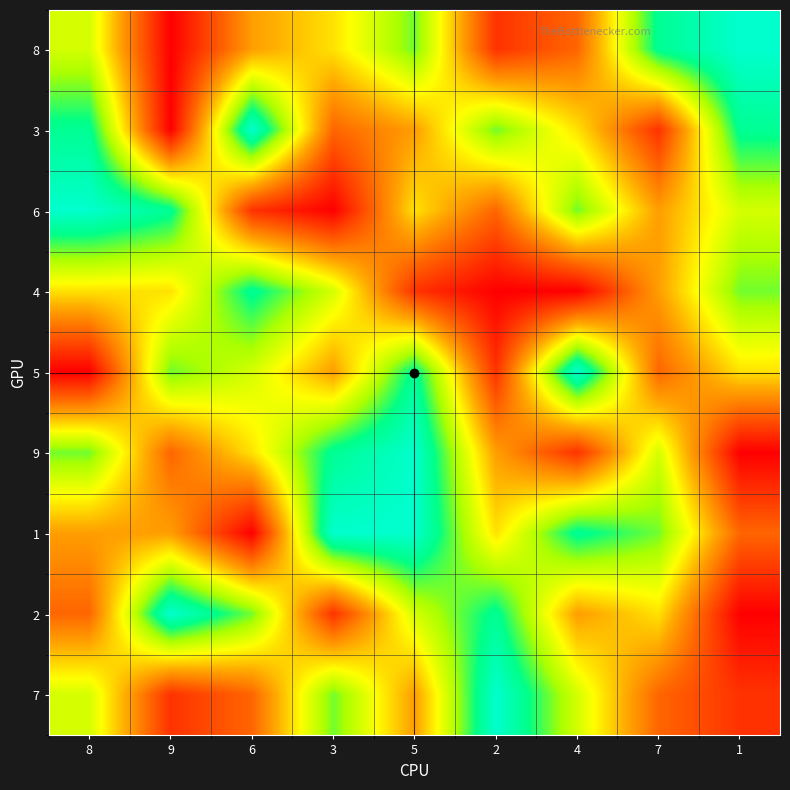

Reading right to left, extract all data points from this chart.

8: 1=1	7=2	4=7	2=8	5=3	3=5	6=6	9=9	8=4
3: 1=2	7=8	4=5	2=3	5=6	3=7	6=1	9=9	8=2
6: 1=4	7=6	4=3	2=7	5=5	3=9	6=8	9=2	8=1
4: 1=3	7=6	4=9	2=9	5=8	3=4	6=2	9=5	8=5
5: 1=5	7=7	4=1	2=8	5=2	3=6	6=4	9=3	8=9
9: 1=9	7=4	4=8	2=6	5=1	3=2	6=5	9=7	8=3
1: 1=7	7=3	4=2	2=5	5=1	3=1	6=9	9=6	8=6
2: 1=9	7=5	4=6	2=2	5=4	3=8	6=3	9=1	8=7
7: 1=8	7=7	4=4	2=1	5=6	3=3	6=7	9=8	8=4